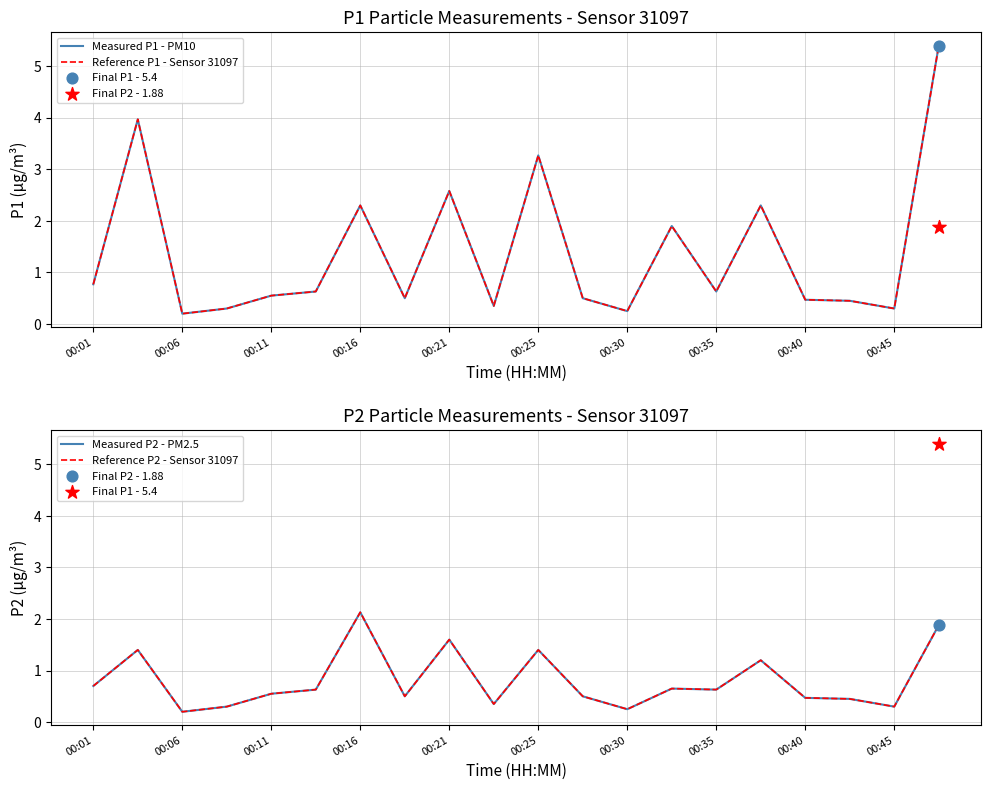

Which series has the largest Y range (max minus min)?

Measured P1 - PM10